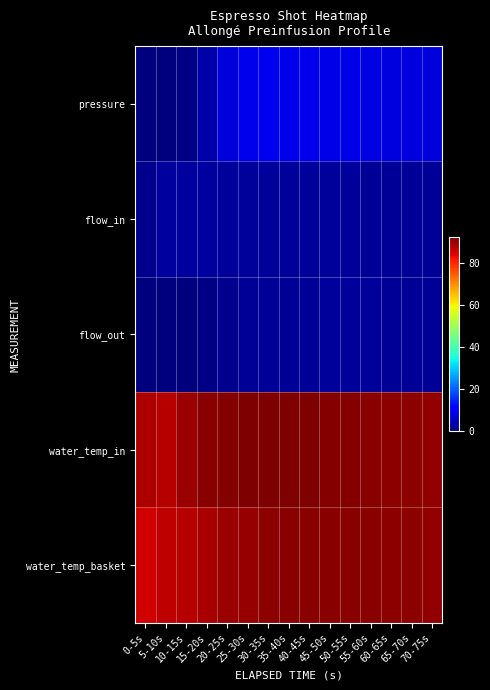

What is the spread (max minus min) of values at 15-20s?

90.5